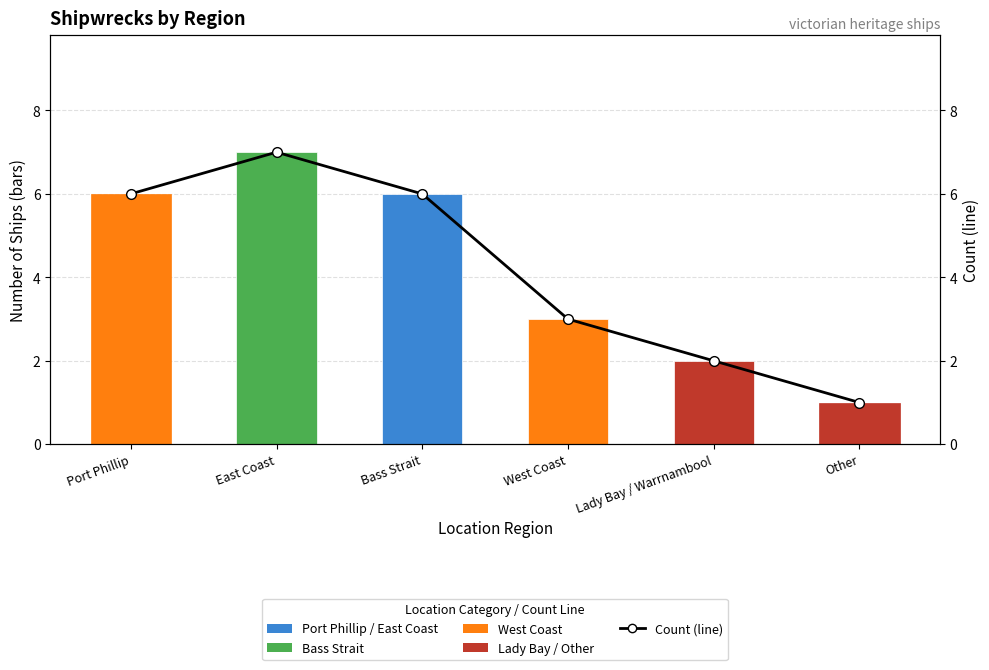

Between Port Phillip and West Coast, which series saw the biggest shift?

Ship Count